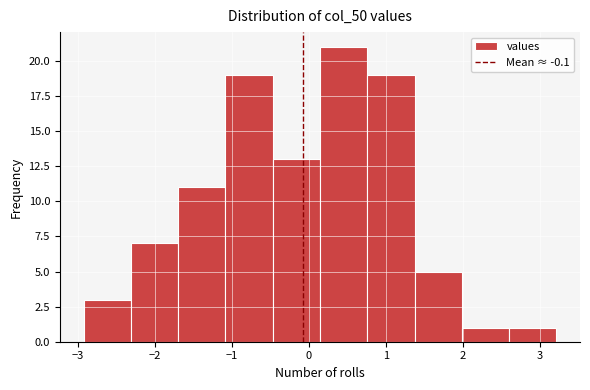

Over which range of the x-axis is the bar tallest?

0.1 to 0.8